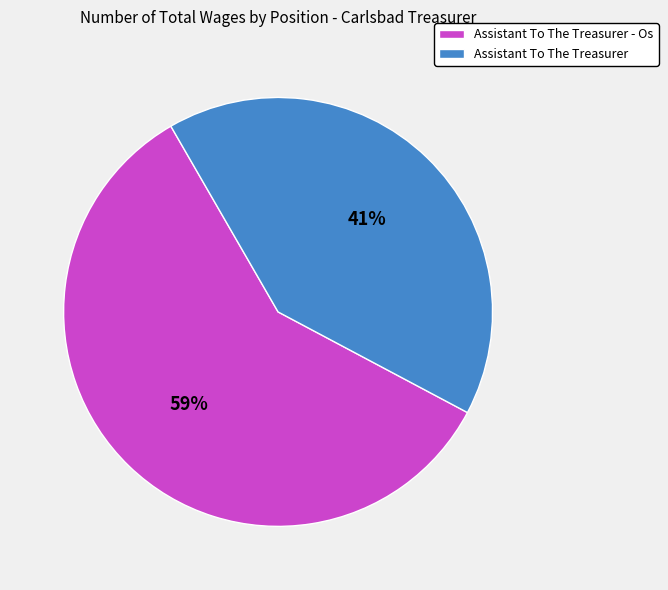

To the nearest percent, what portion does Assistant To The Treasurer represent?

41%